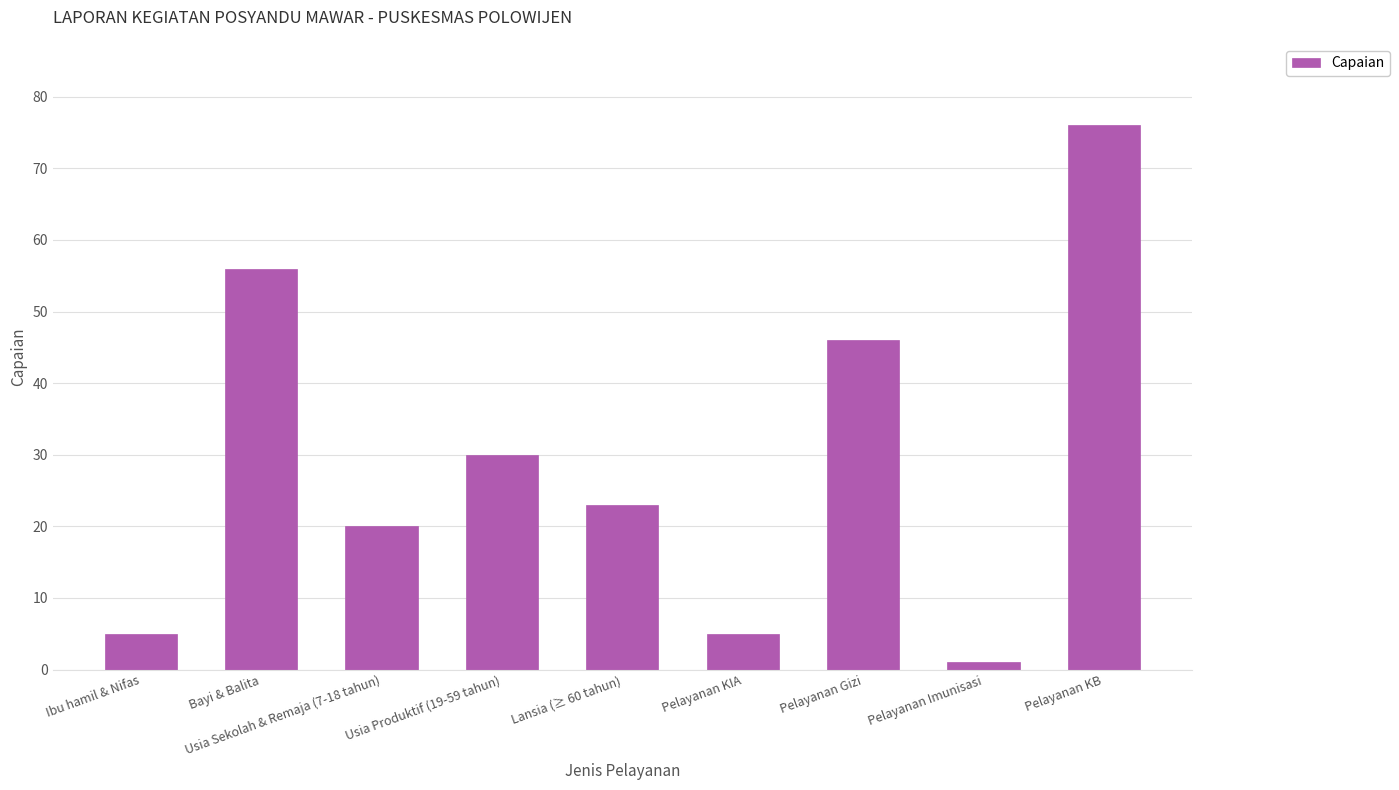

What is the label of the 3rd bar from the right?

Pelayanan Gizi